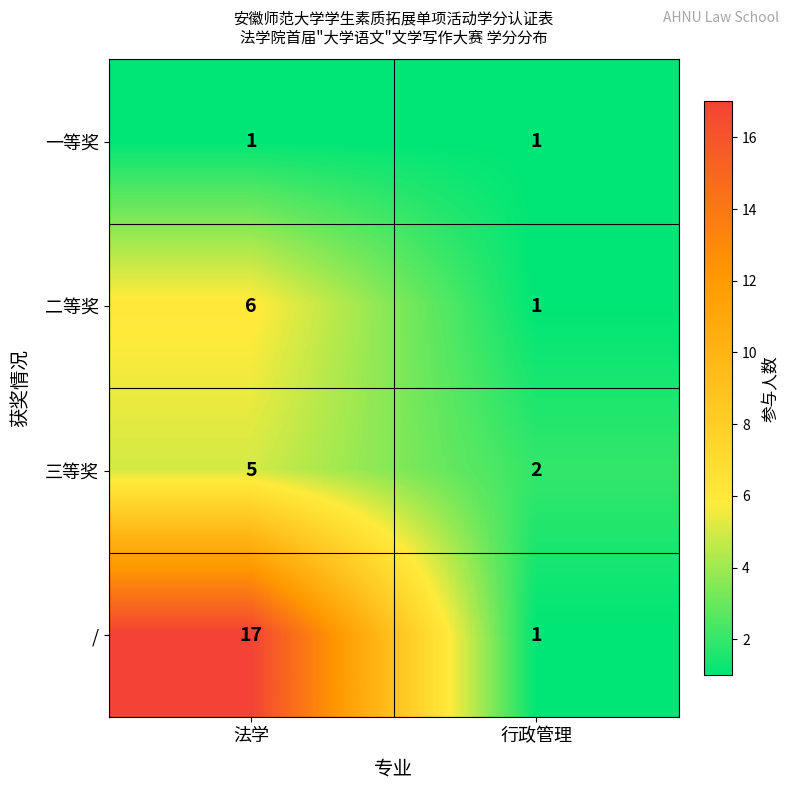

Between 法学 and 行政管理, which series saw the biggest shift?

/